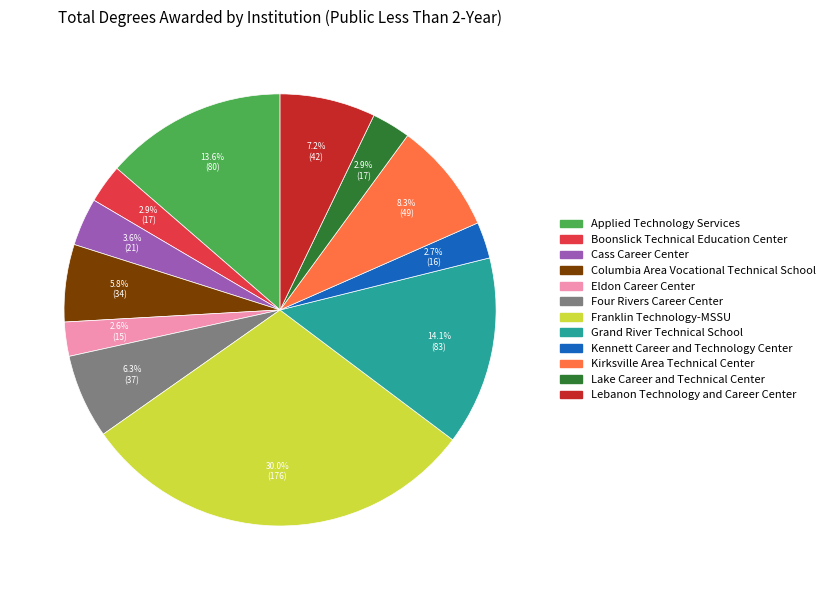

To the nearest percent, what portion does Four Rivers Career Center represent?

6%